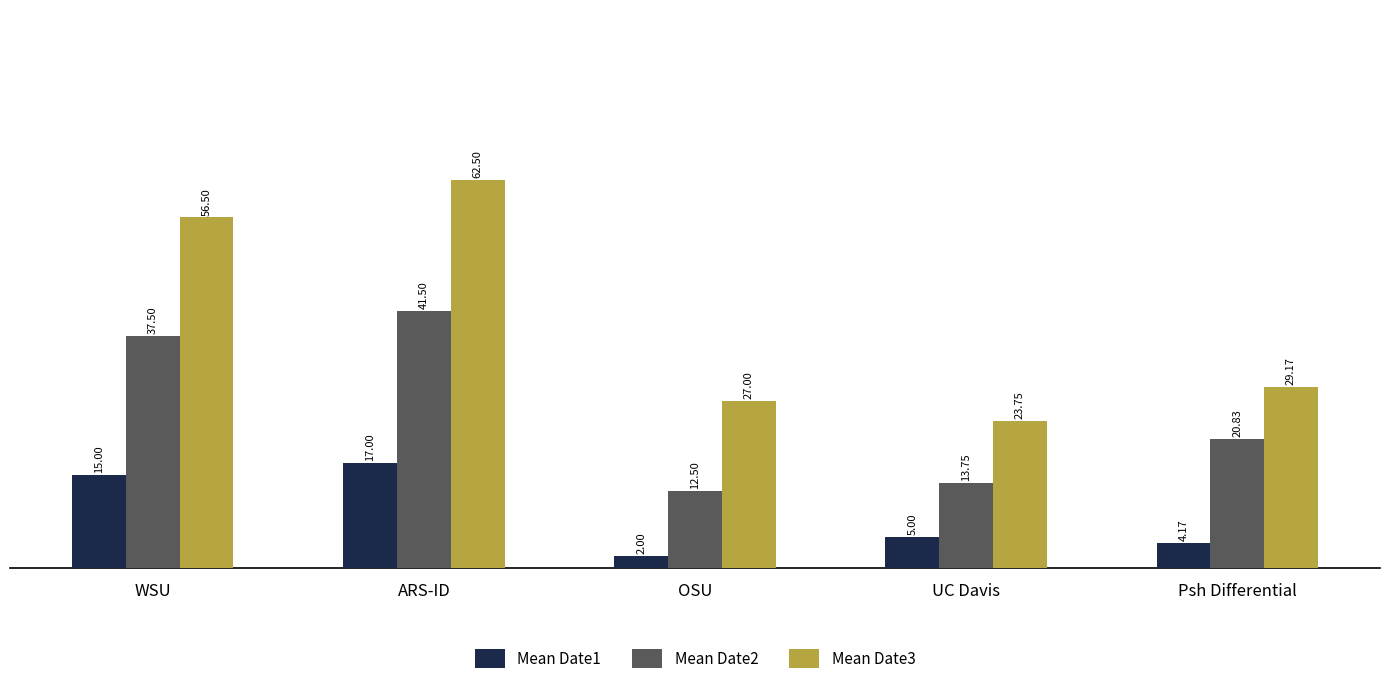

The value of Mean Date3 at OSU is 38.7. True or false?

False